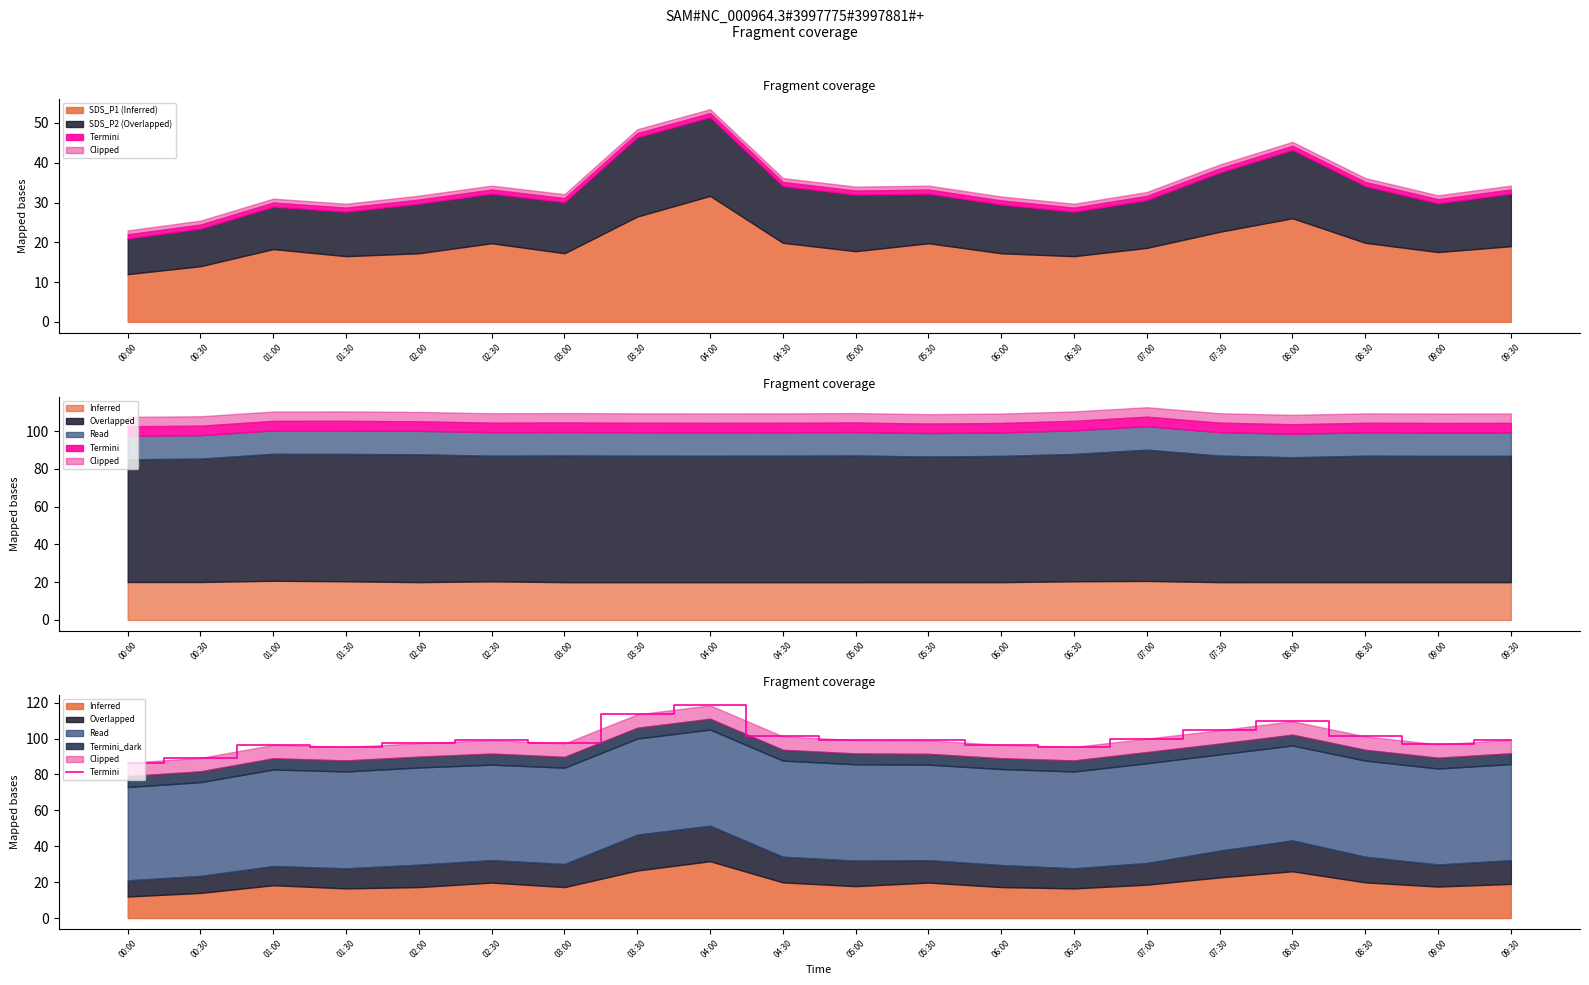

Reading left to right, what are all the values shown in this chart?

00:00=86.5	00:30=89.2	01:00=96.5	01:30=95.3	02:00=97.4	02:30=99.1	03:00=97.3	03:30=113.5	04:00=118.5	04:30=101.2	05:00=99.2	05:30=99.0	06:00=96.5	06:30=95.3	07:00=100.0	07:30=104.7	08:00=109.7	08:30=101.2	09:00=96.8	09:30=99.3